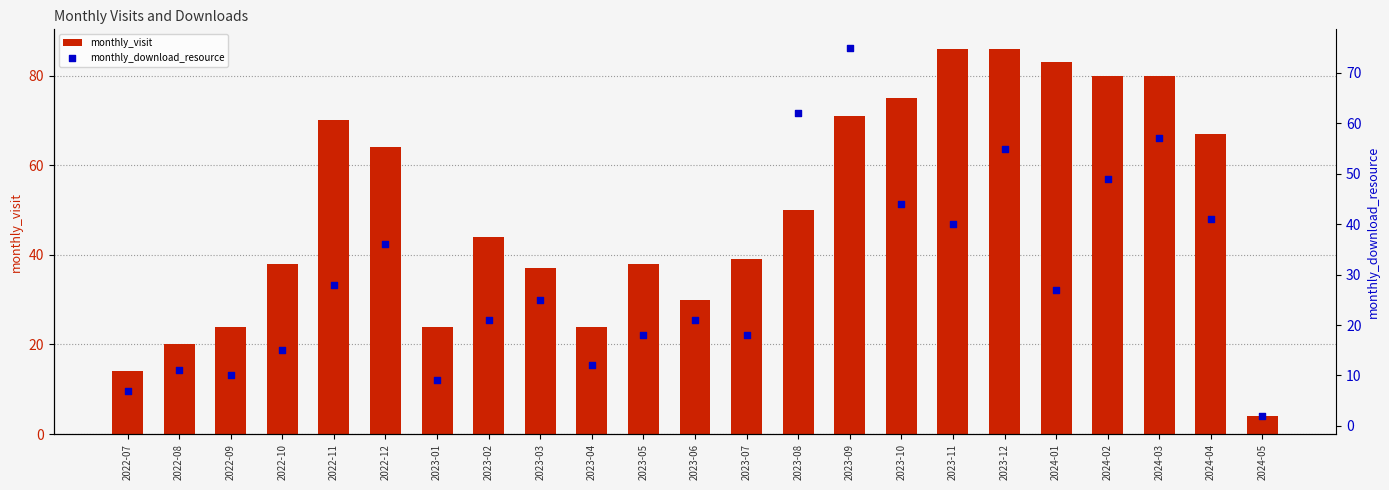

Is the value of monthly_visit at 2024-04 greater than the value of monthly_download_resource at 2022-12?

Yes